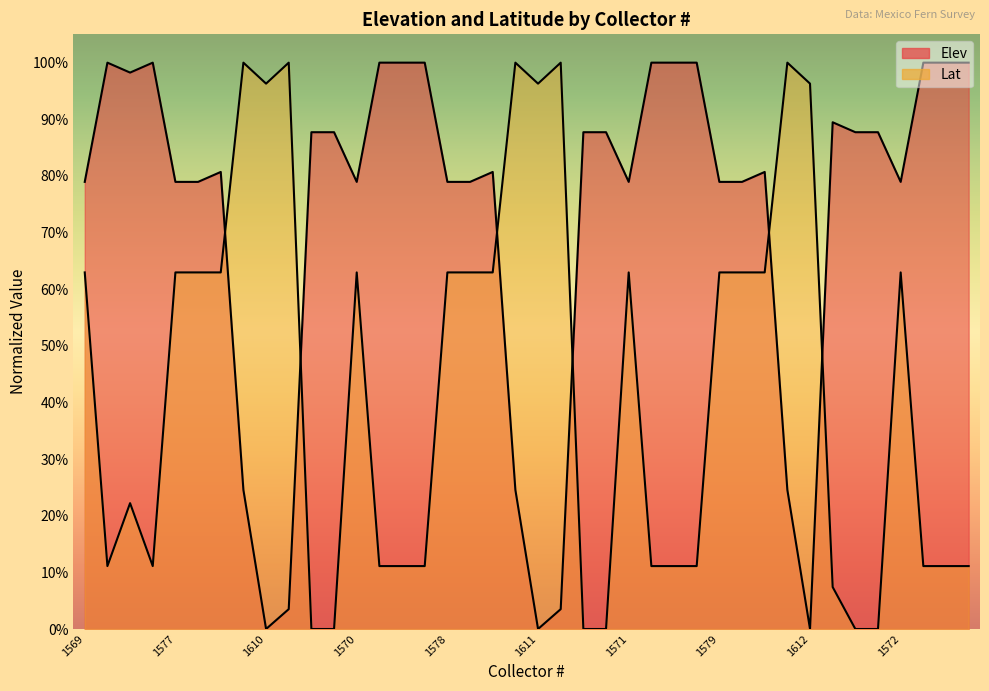

Reading left to right, transcribe all the data shown in this chart.

Elev: 0.8	1.0	1.0	1.0	0.8	0.8	0.8	0.2	0.0	0.0	0.9	0.9	0.8	1.0	1.0	1.0	0.8	0.8	0.8	0.2	0.0	0.0	0.9	0.9	0.8	1.0	1.0	1.0	0.8	0.8	0.8	0.2	0.0	0.9	0.9	0.9	0.8	1.0	1.0	1.0
Lat: 0.6	0.1	0.2	0.1	0.6	0.6	0.6	1.0	1.0	1.0	0.0	0.0	0.6	0.1	0.1	0.1	0.6	0.6	0.6	1.0	1.0	1.0	0.0	0.0	0.6	0.1	0.1	0.1	0.6	0.6	0.6	1.0	1.0	0.1	0.0	0.0	0.6	0.1	0.1	0.1